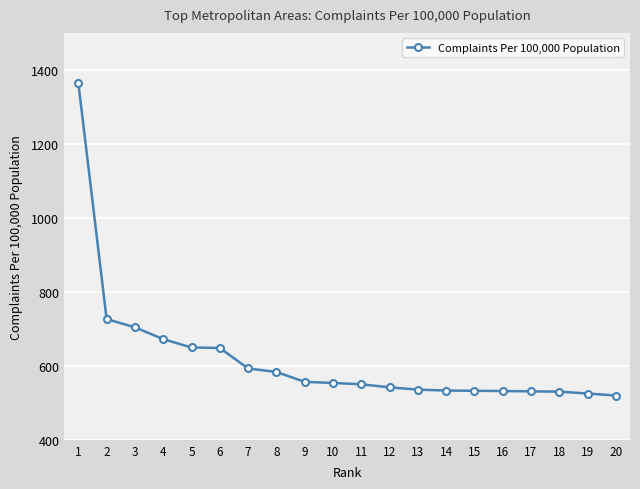

What is the minimum value shown in the chart?

519.6